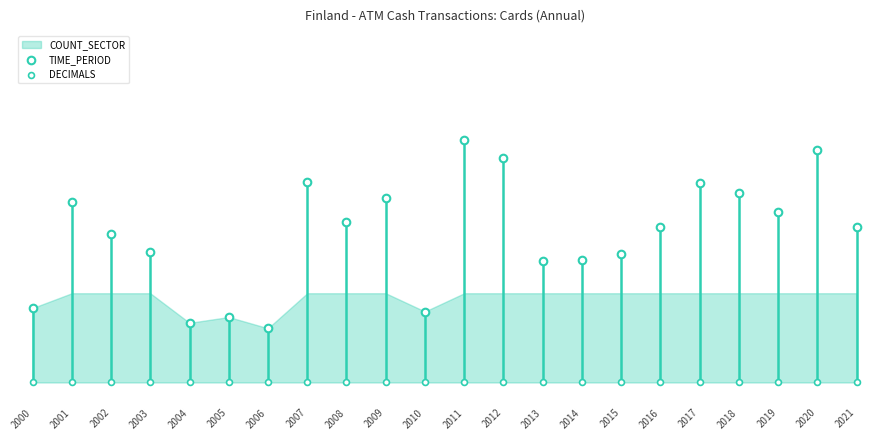

Which series has the largest total across all categories?

TIME_PERIOD